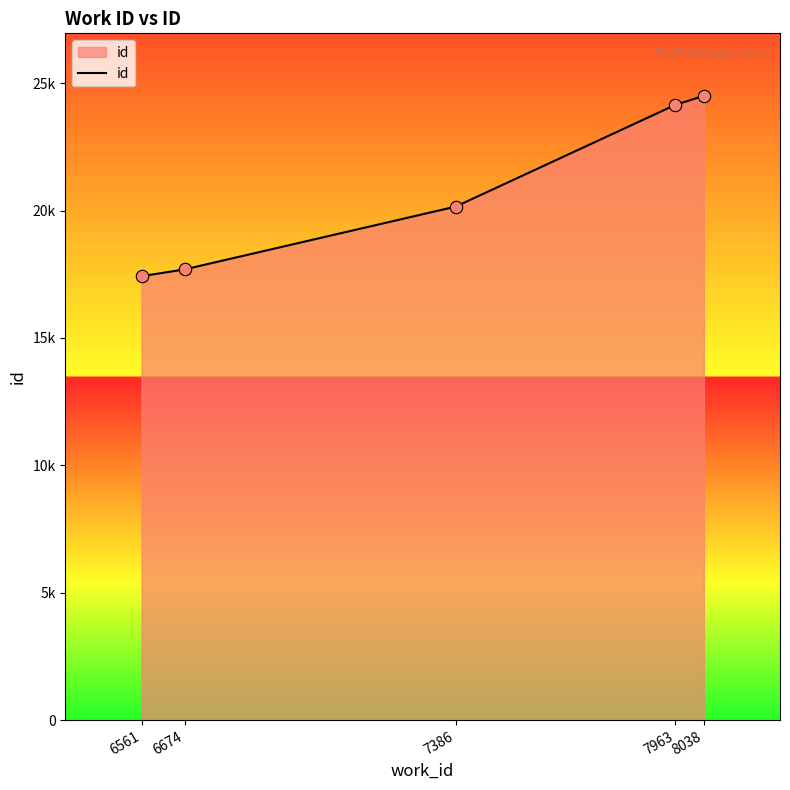

Is this an area chart (filled region under the line)?

Yes